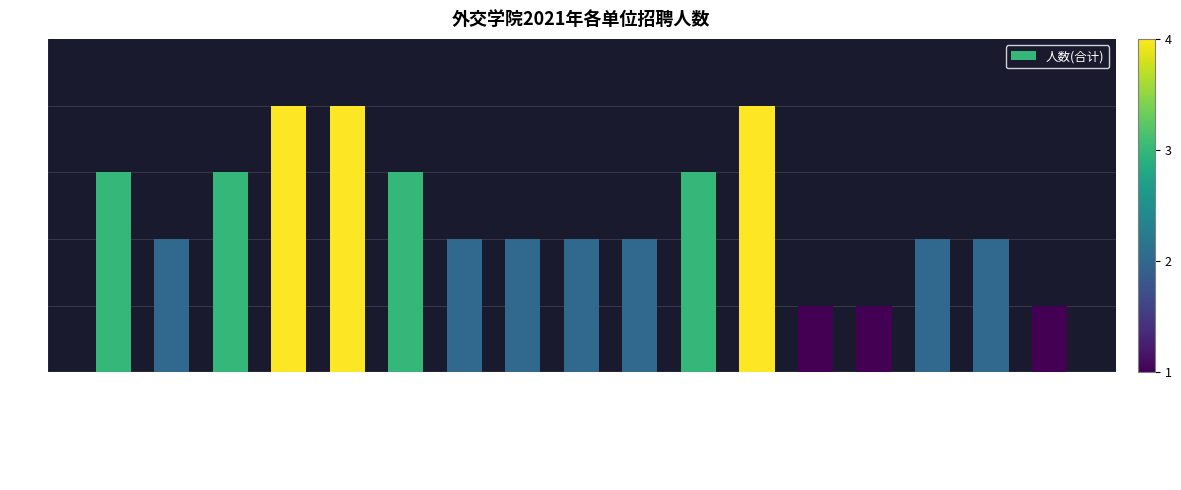

What is the value of the 12th bar from the left?

4